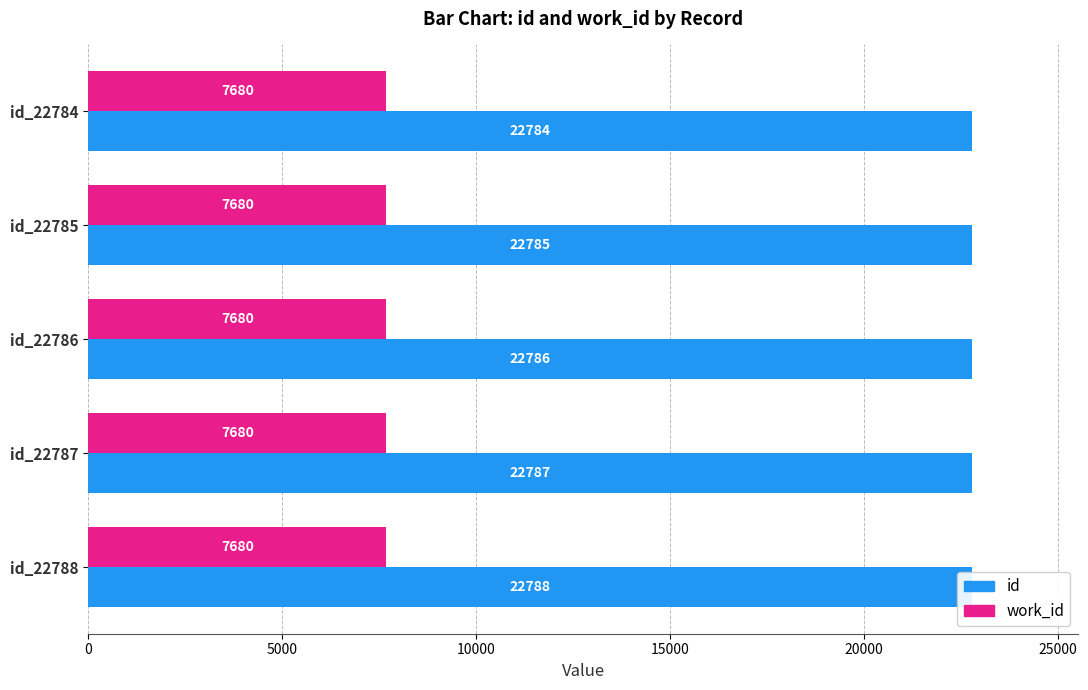

What is the lowest value of the id series?

22784.0